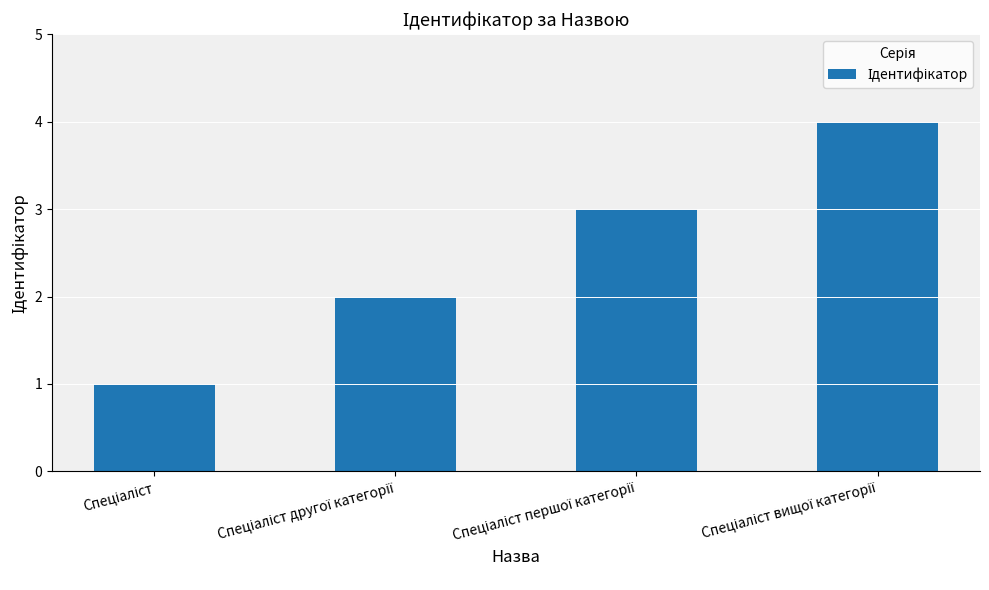

What is the difference between the maximum and minimum values?

3